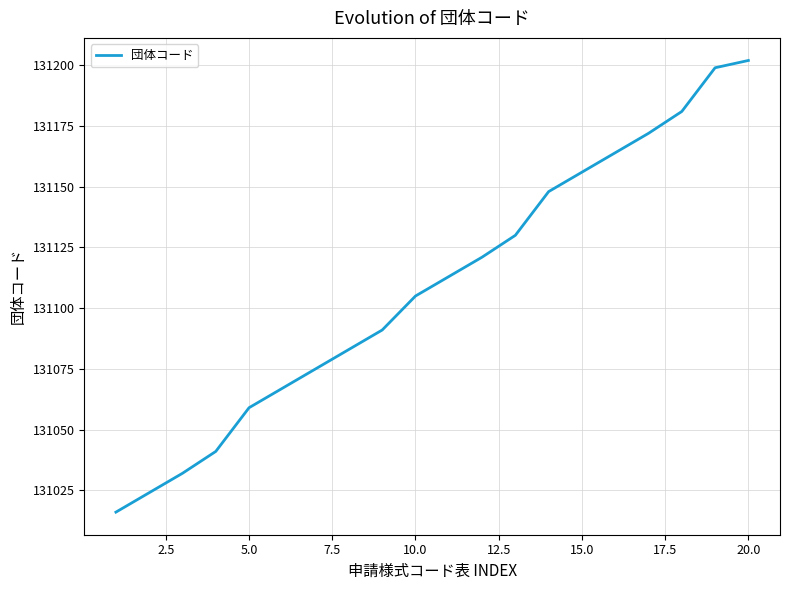

What is the greatest value displayed?

131202